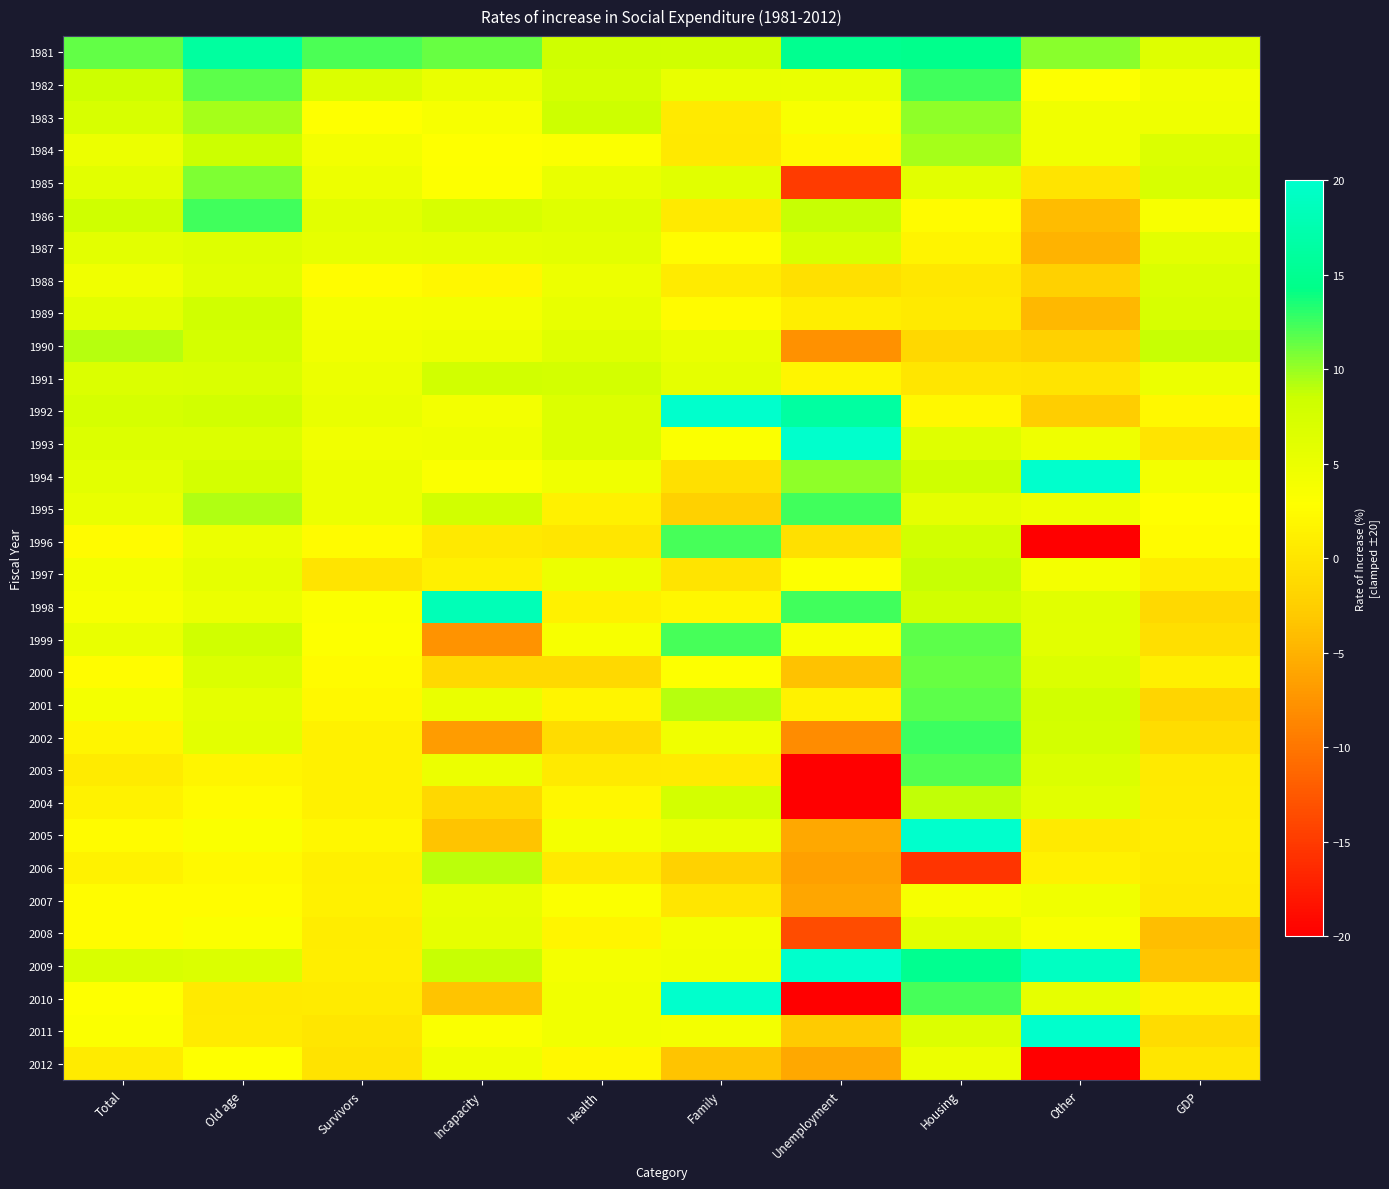

Which series has the largest total across all categories?

1981